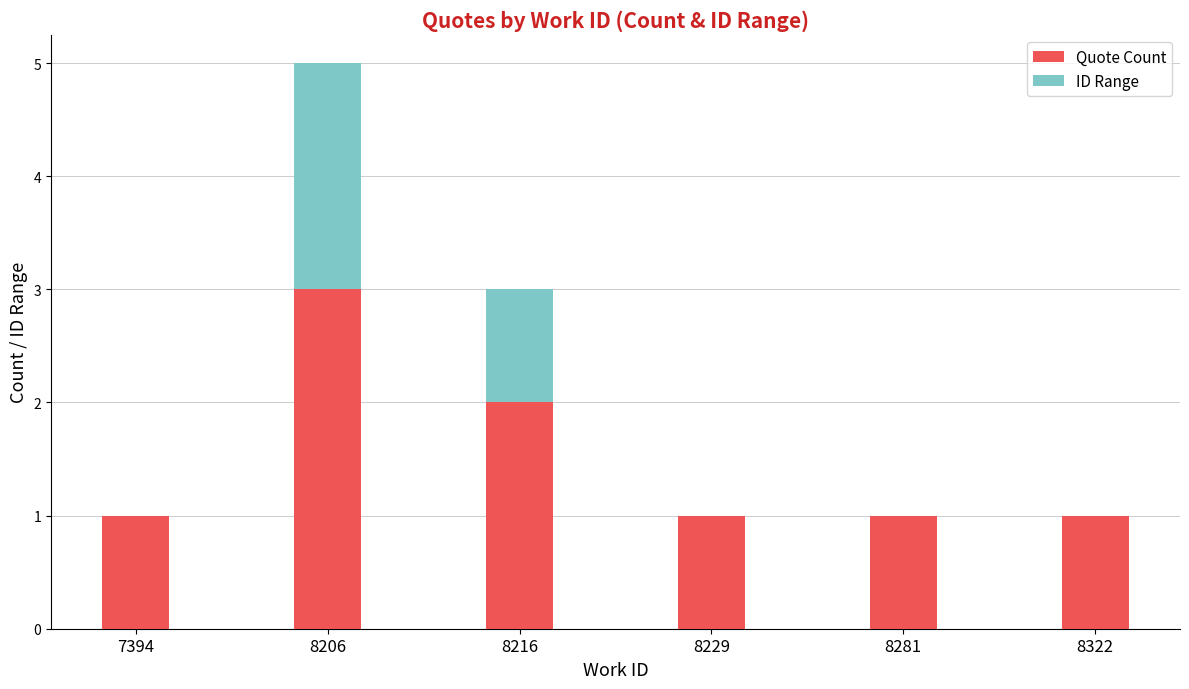

At which category is the sum across all series the highest?

8206